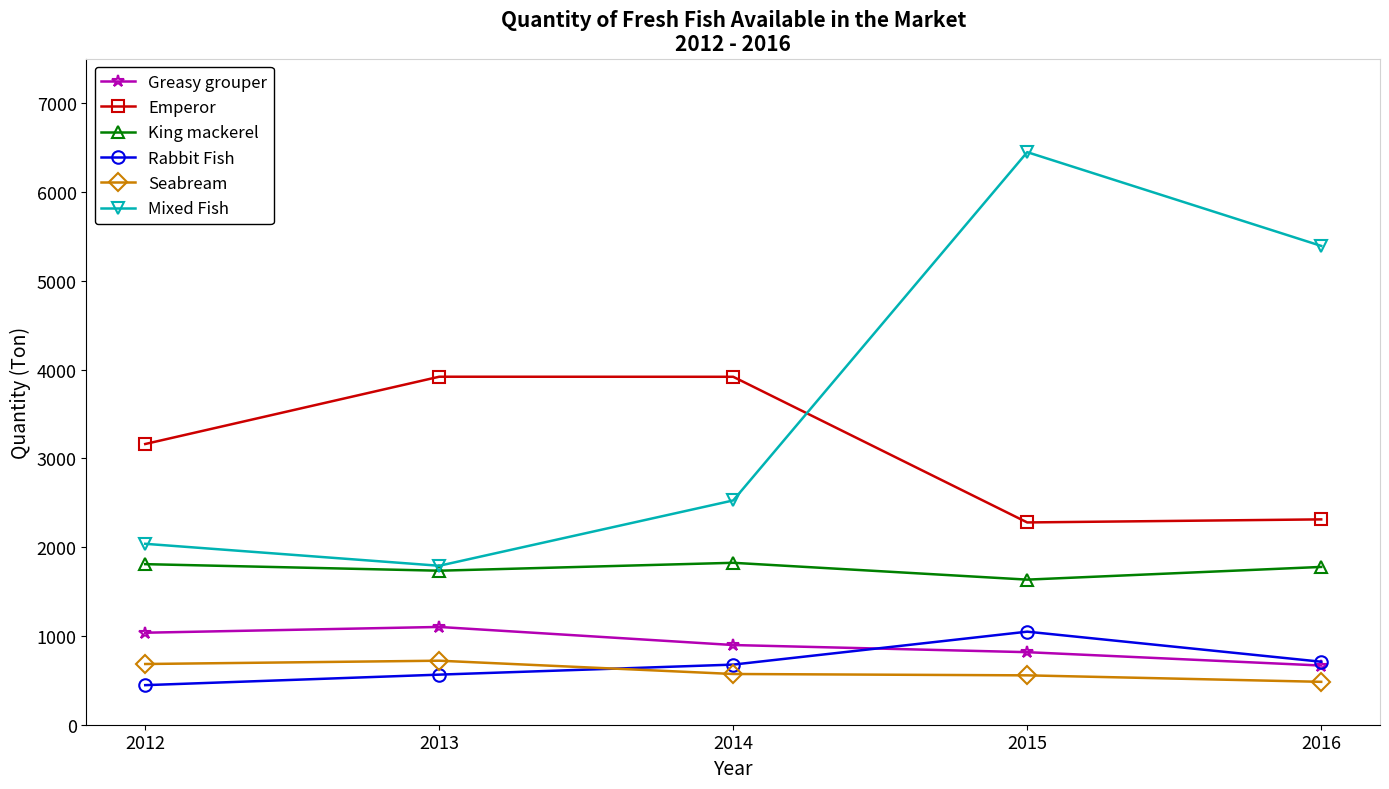

Where does the Greasy grouper series first go above 897?

2012